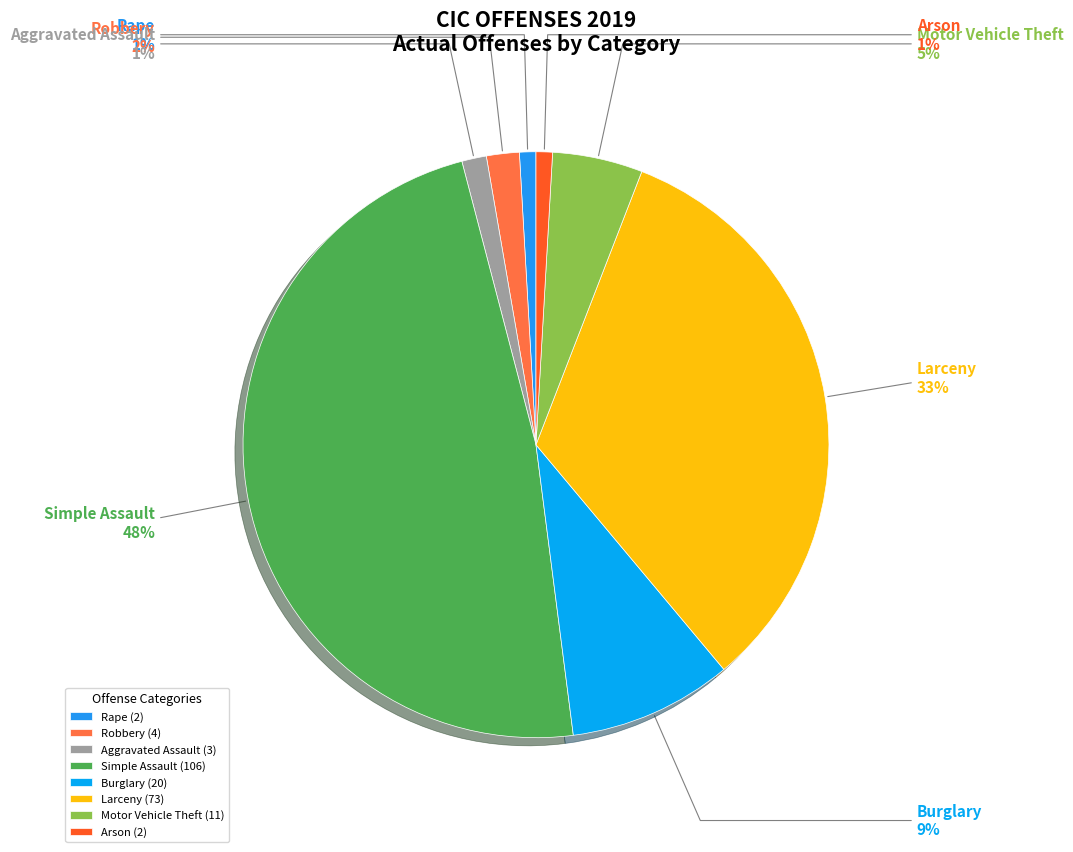

Count the number of slices in the pie.

8